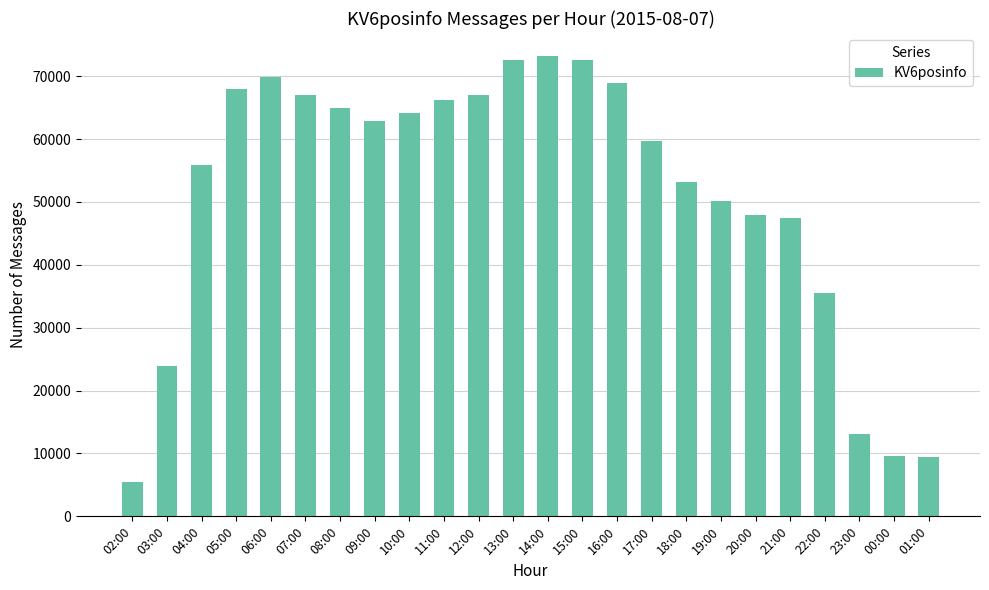

What is the label of the 17th bar from the left?

18:00